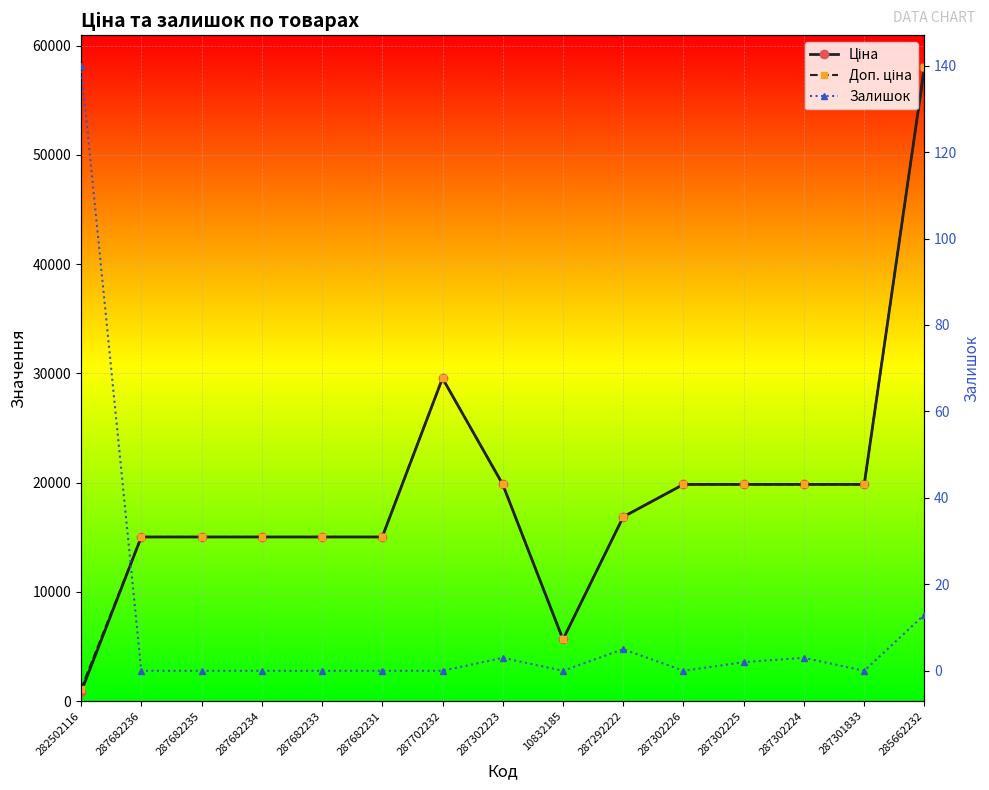

How many interior local valleys does the Доп. ціна series have?

1